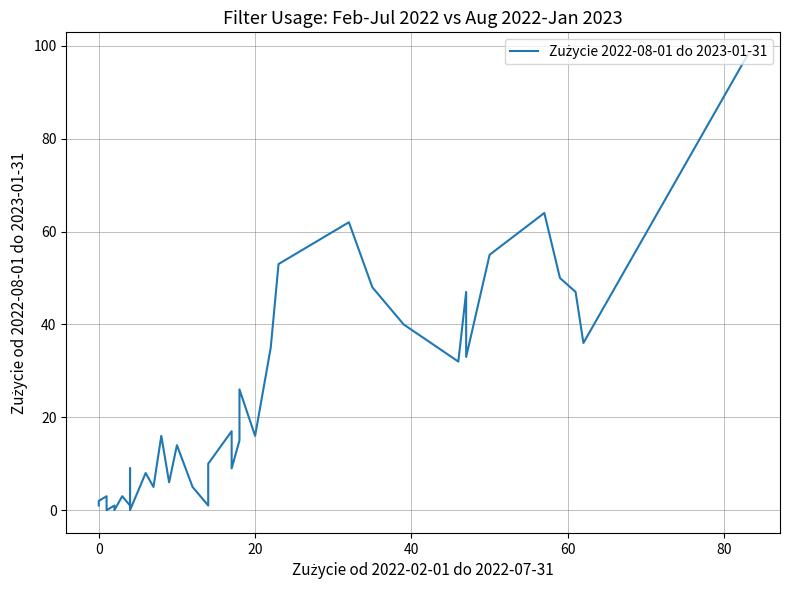

How many values exceed 15?

19